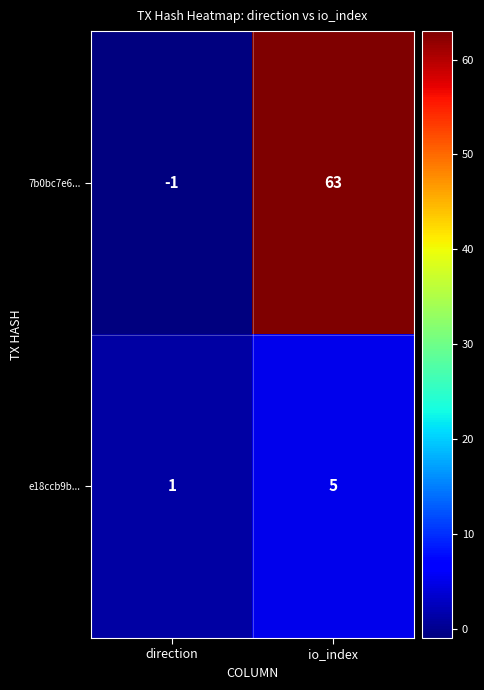

Where is e18ccb9b... nearest to the value 3?

direction